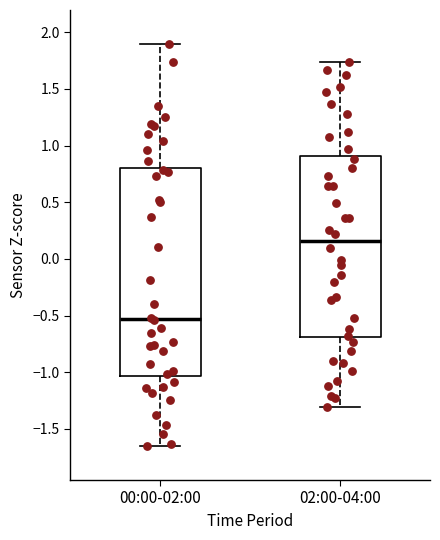

Comparing the boxes themselves (not the whiskers), which one is the tallest?

00:00-02:00